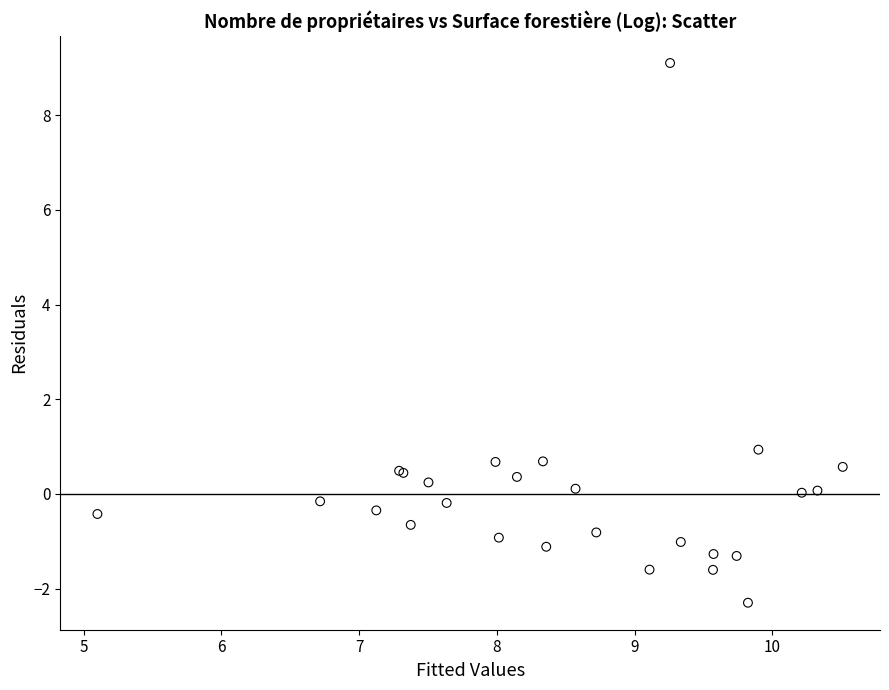

What Y value in the scatter plot is closest to 3?

0.9